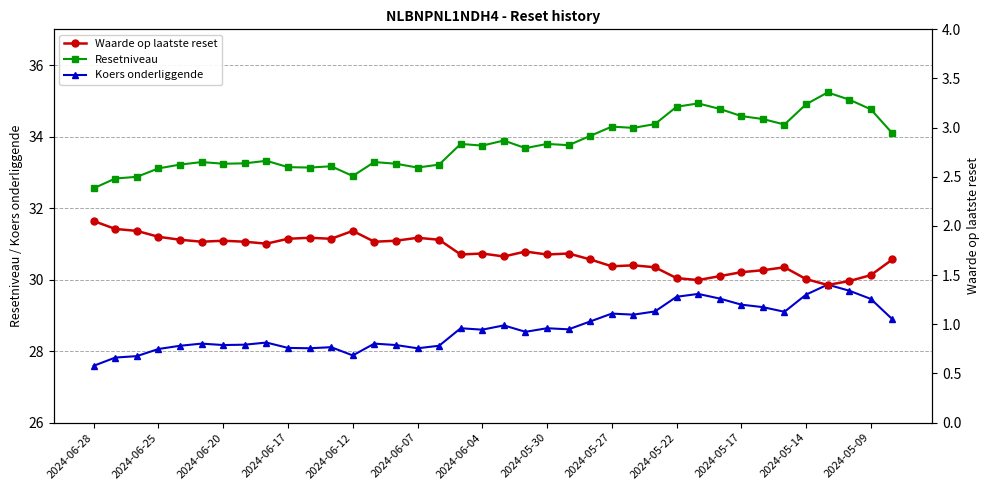

What is the average value of the Resetniveau series?

33.8